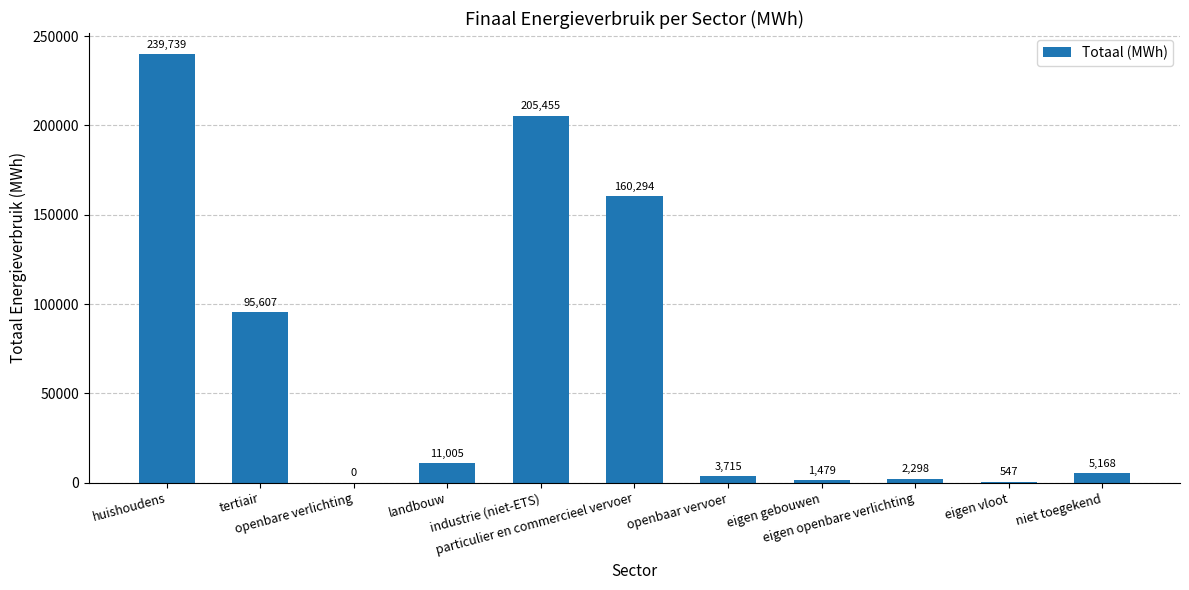

The chart shows a value of 1478.6 at eigen gebouwen. True or false?

True